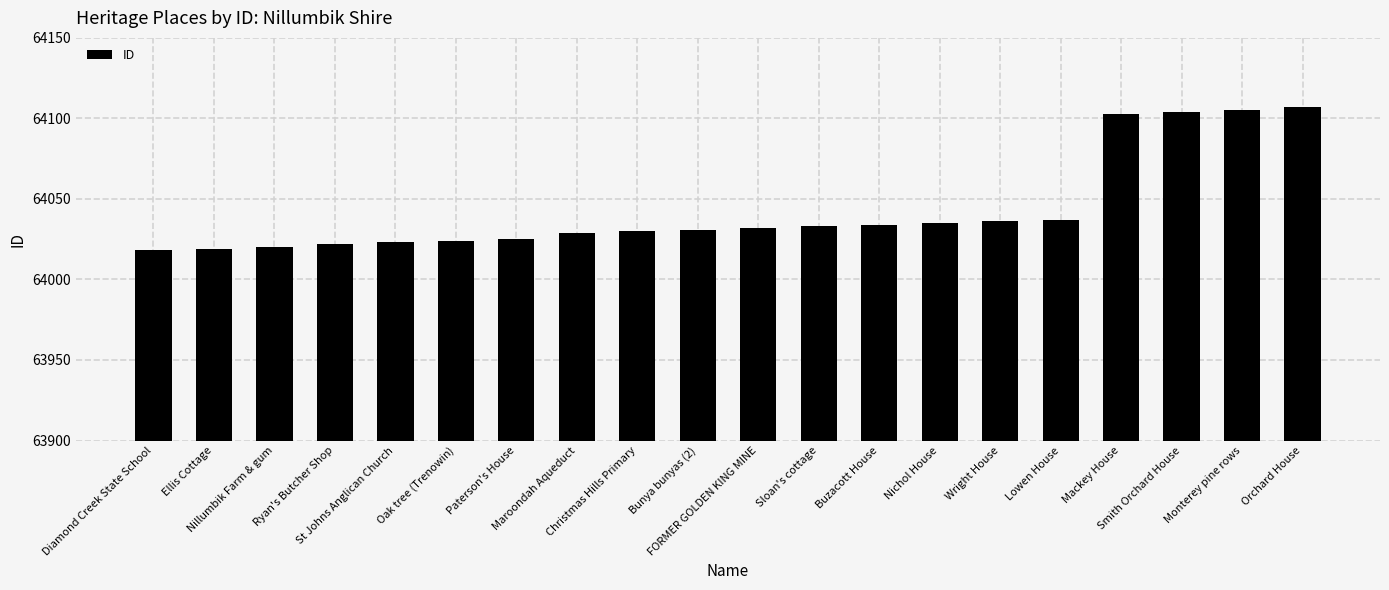

What is the sum of the values at Wright House and Orchard House?

128143